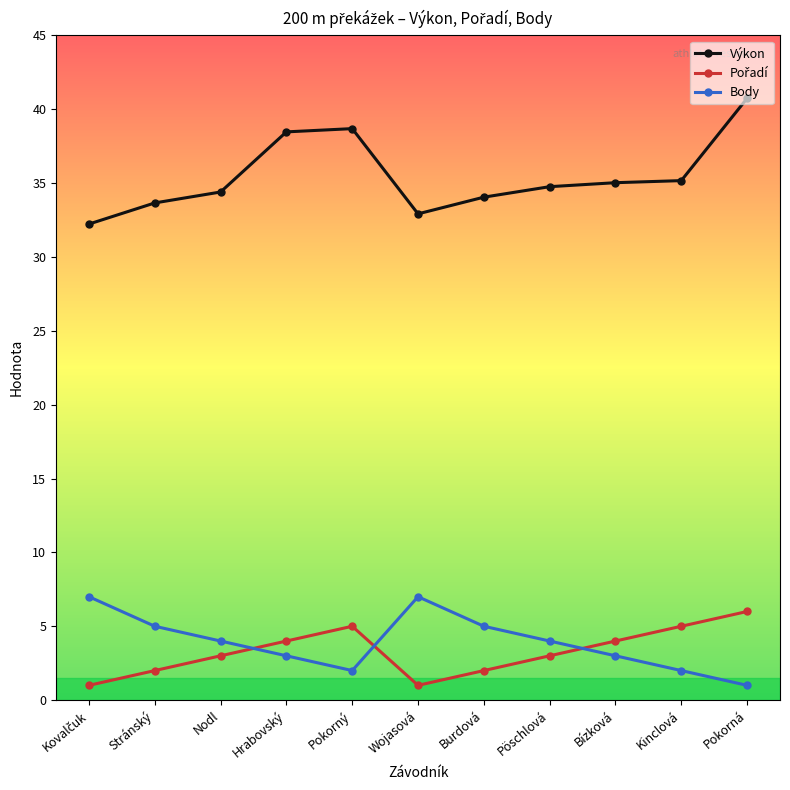

Read the Výkon value at Kinclová.

35.2